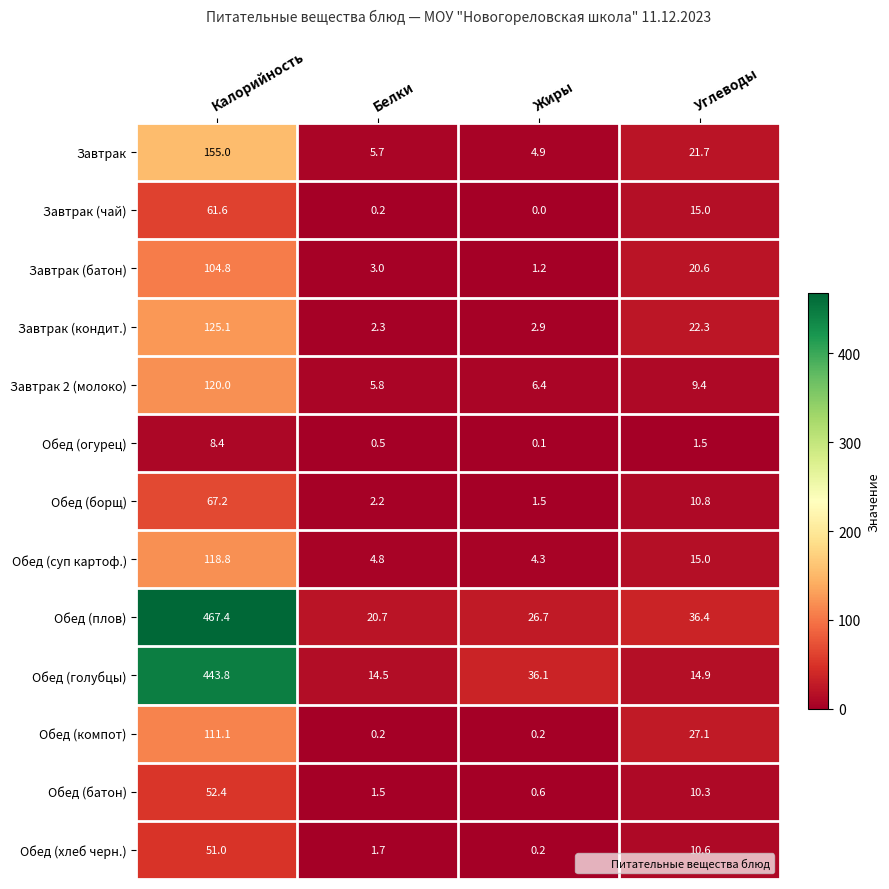

Is it true that Завтрак 2 (молоко) equals 8.6 at Жиры?

False